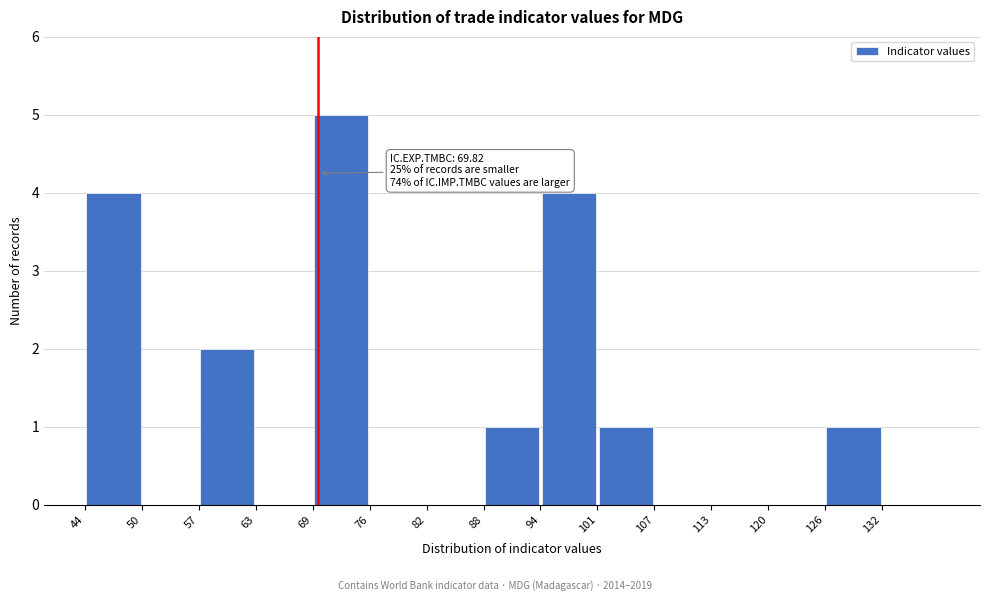

Over which range of the x-axis is the bar tallest?

69 to 76